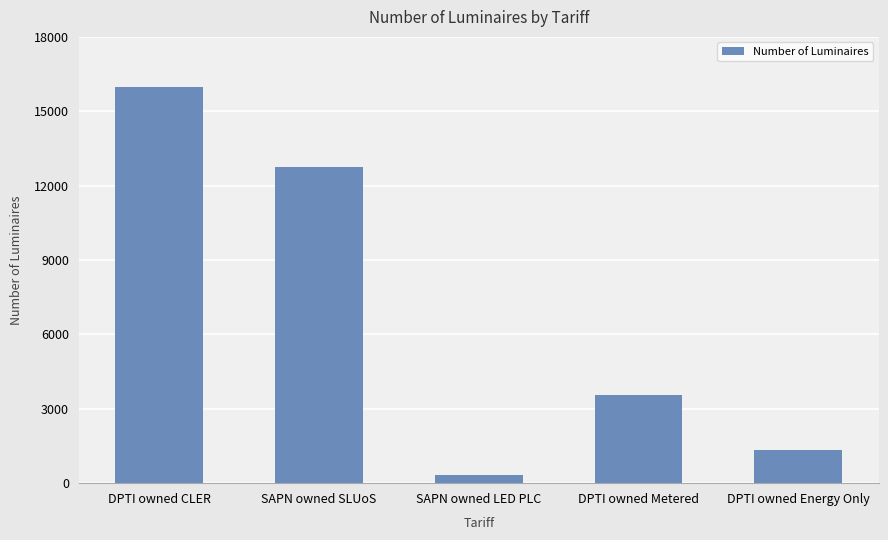

What is the ratio of the value at DPTI owned Metered to the value at SAPN owned LED PLC?

10.3